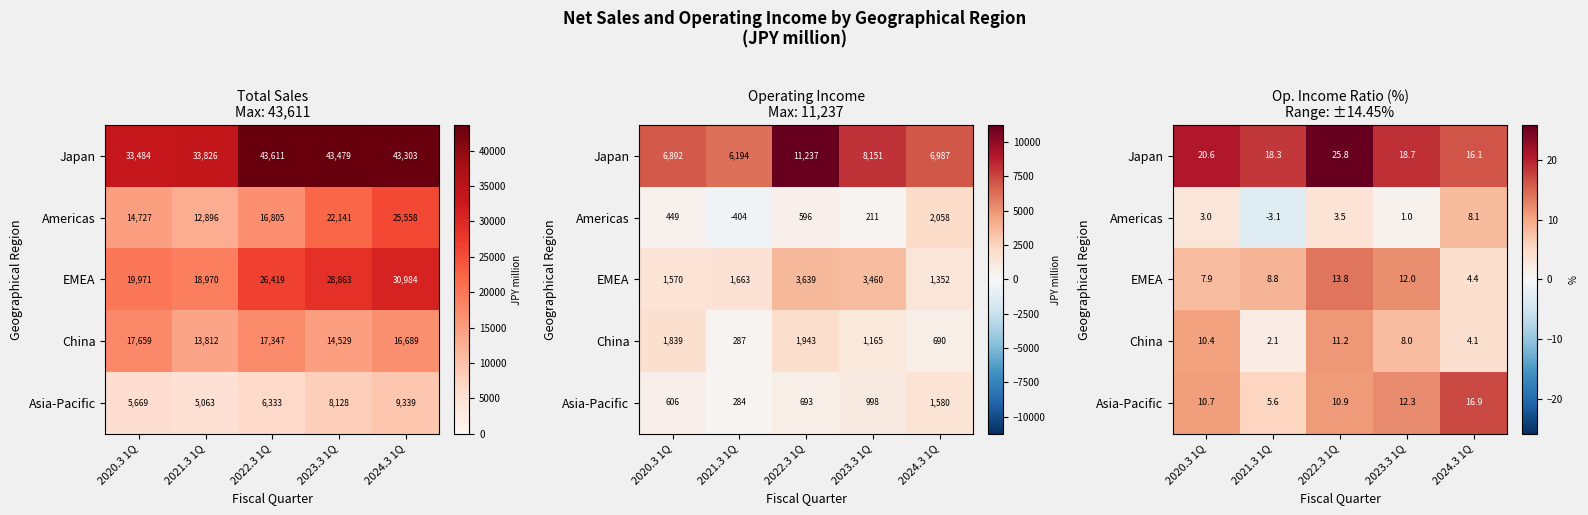

What is the total value across all series at 2021.3 1Q?

31.6